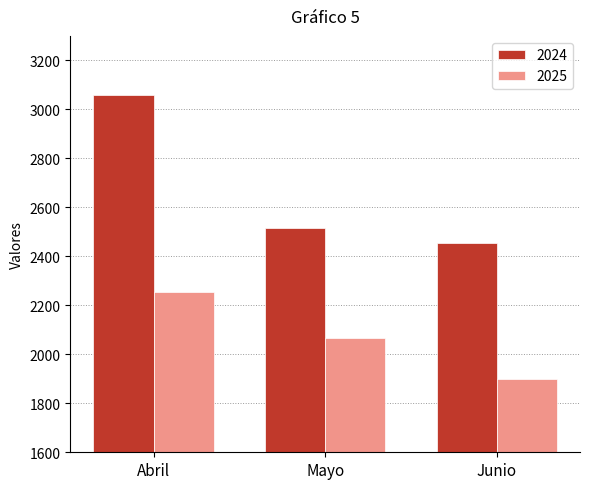

How many data points does each series have?

3